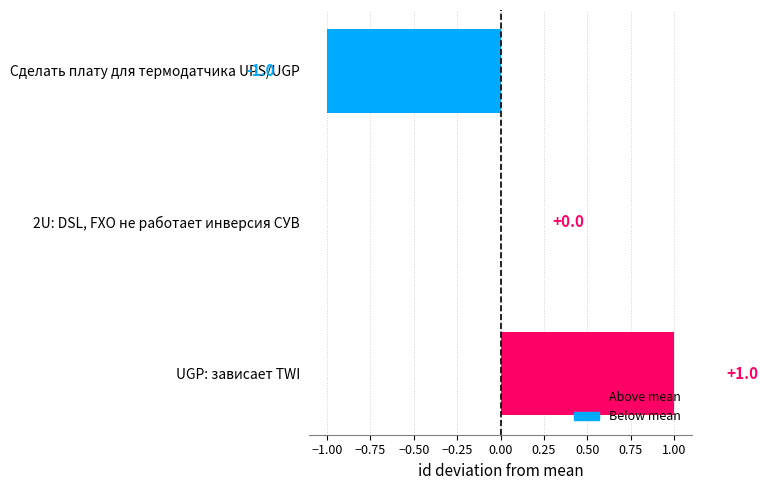

What is the change in value from Сделать плату для термодатчика UPS/UGP to 2U: DSL, FXO не работает инверсия СУВ?

+1